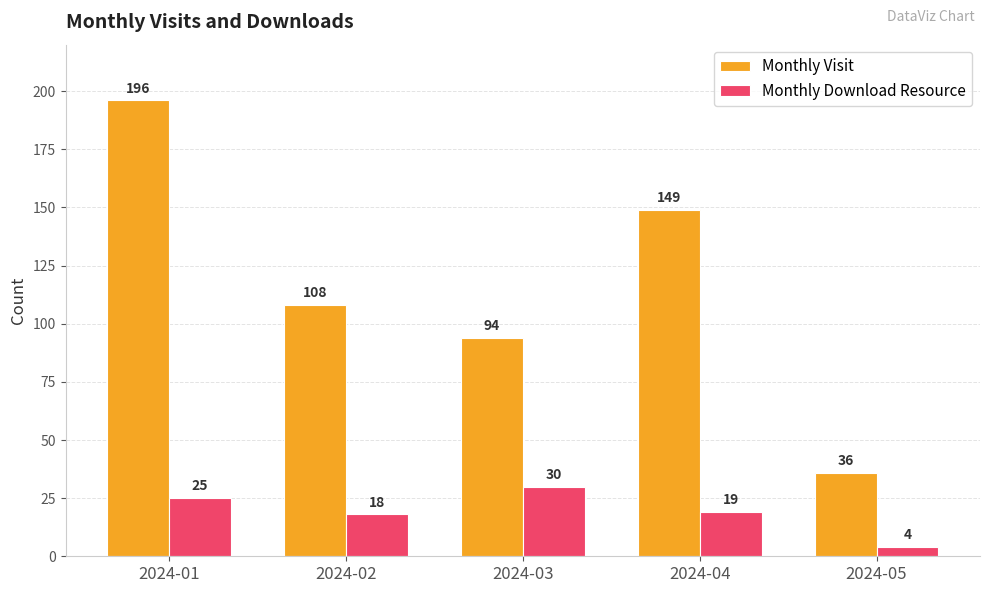

The value of Monthly Download Resource at 2024-03 is 30. True or false?

True